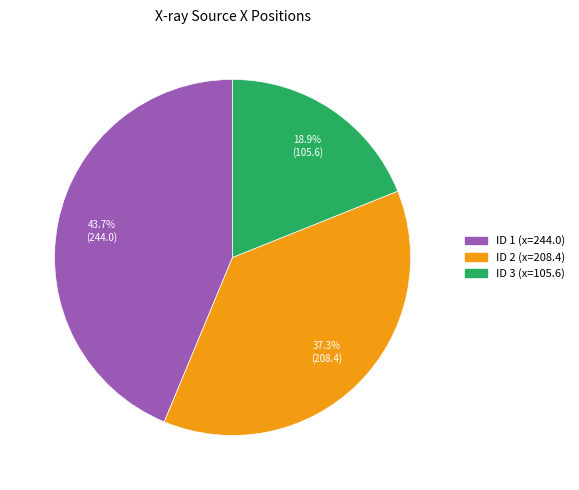

Is there a majority slice in this chart?

No